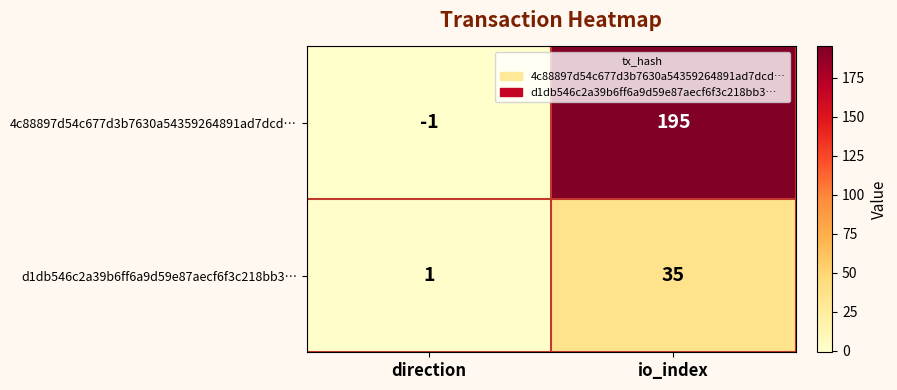

At which category is the sum across all series the highest?

io_index